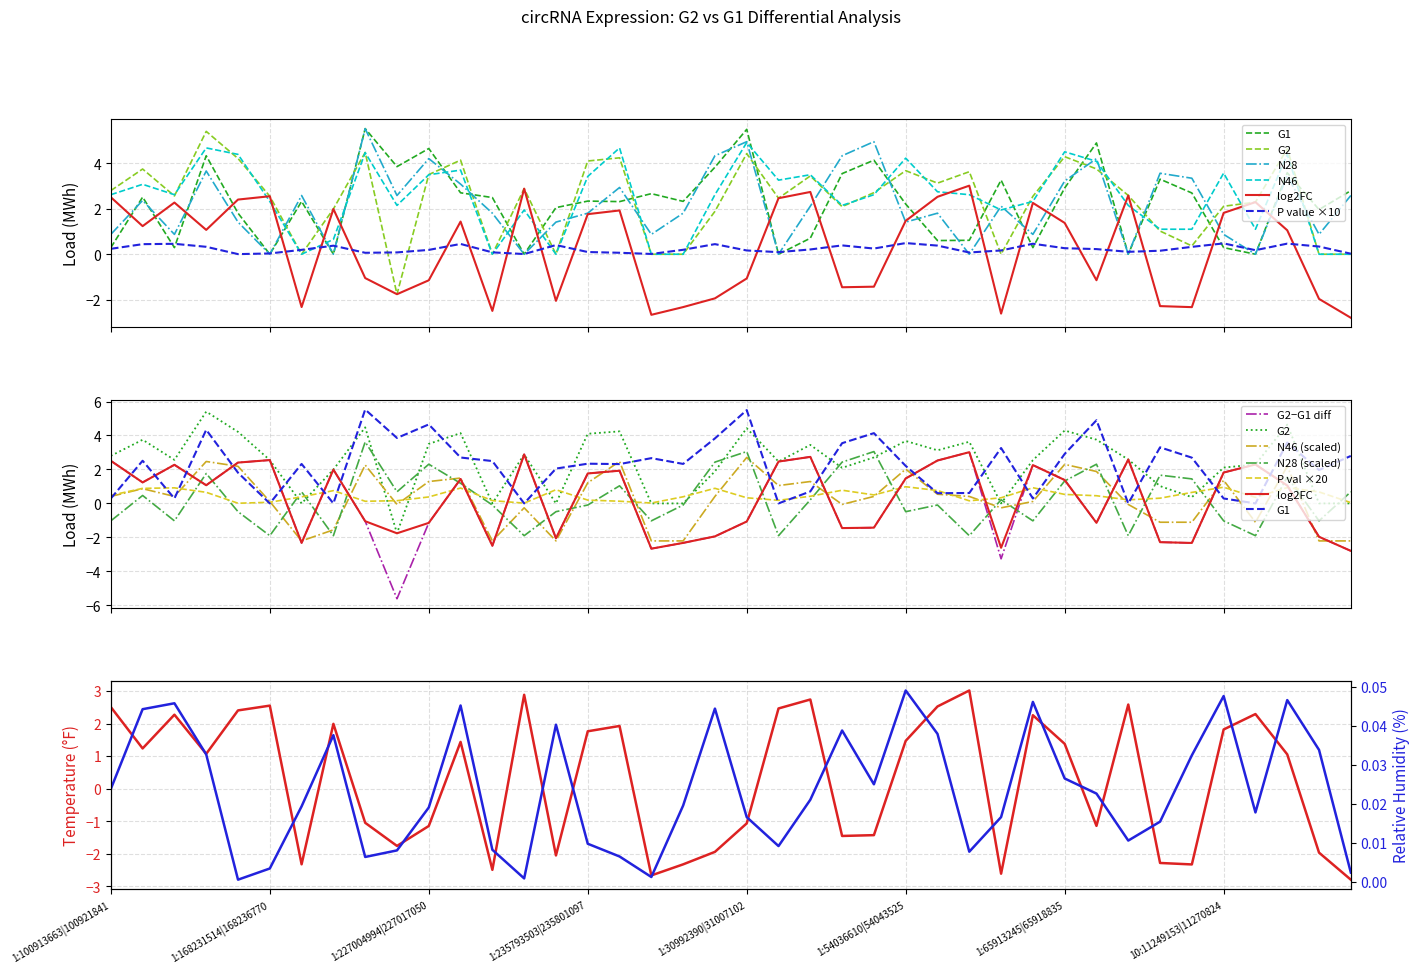

The value of G1 at 1:30992390|31007102 is 7.5. True or false?

False